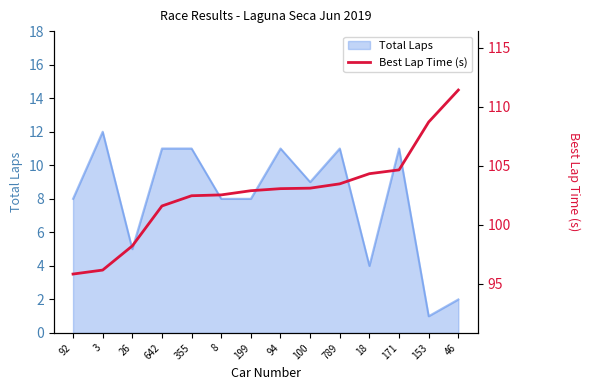

Rank the categories by value from highest to lowest.

46, 153, 171, 18, 789, 100, 94, 199, 8, 355, 642, 26, 3, 92